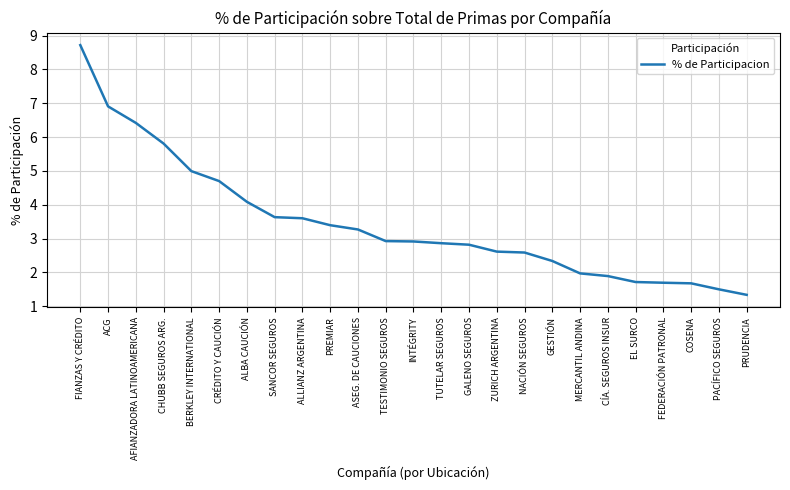

What is the change in value from CHUBB SEGUROS ARG. to CÍA. SEGUROS INSUR?

-3.9